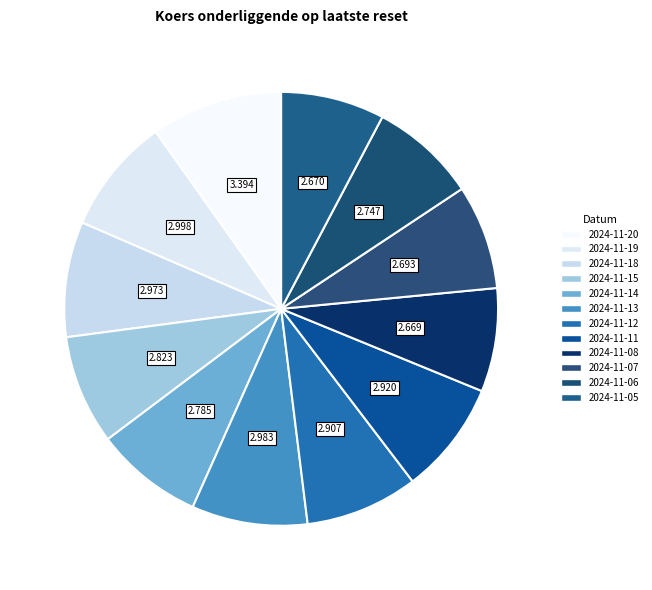

Count the number of slices in the pie.

12